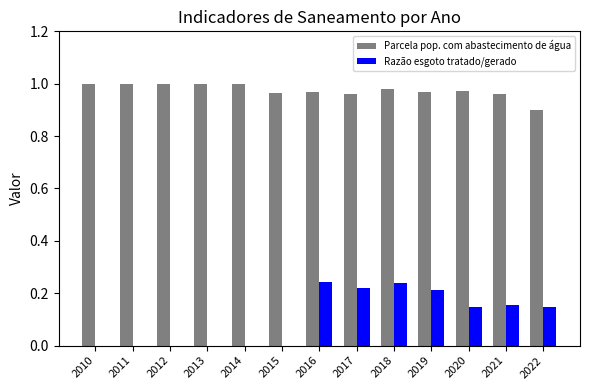

Which series has the largest total across all categories?

Parcela pop. com abastecimento de água